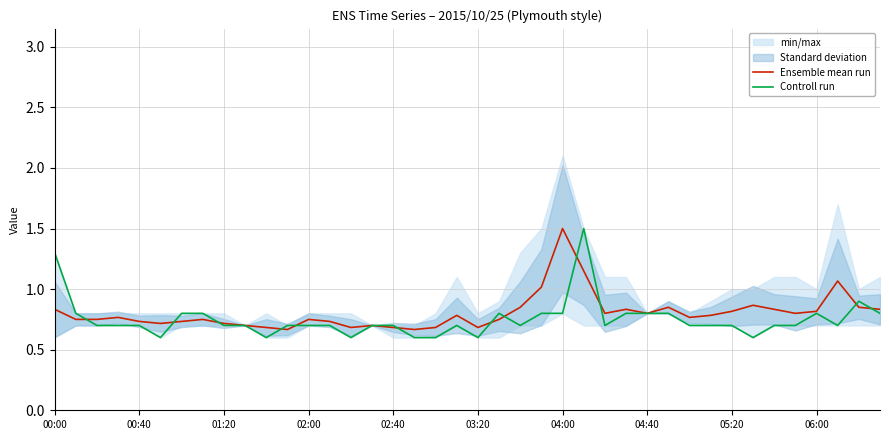

What is the lowest value of the Controll run series?

0.6